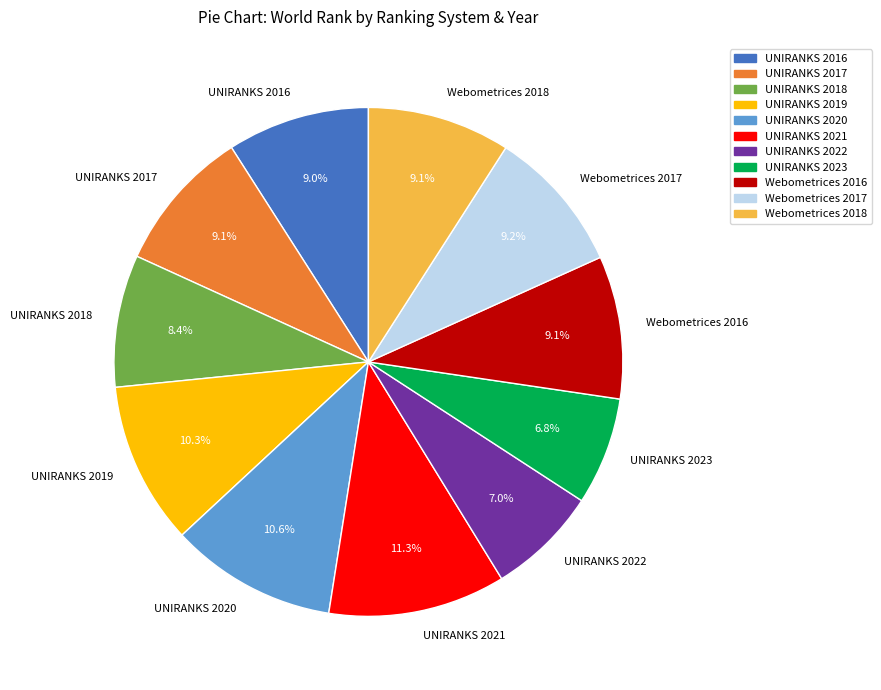

How many segments does this pie chart have?

11